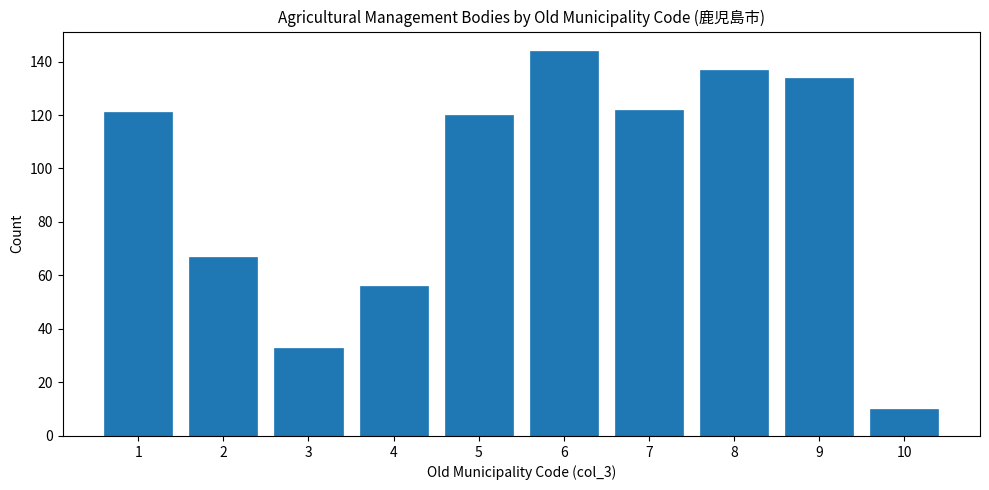

Reading left to right, list all the values displayed in this chart.

1=121	2=67	3=33	4=56	5=120	6=144	7=122	8=137	9=134	10=10